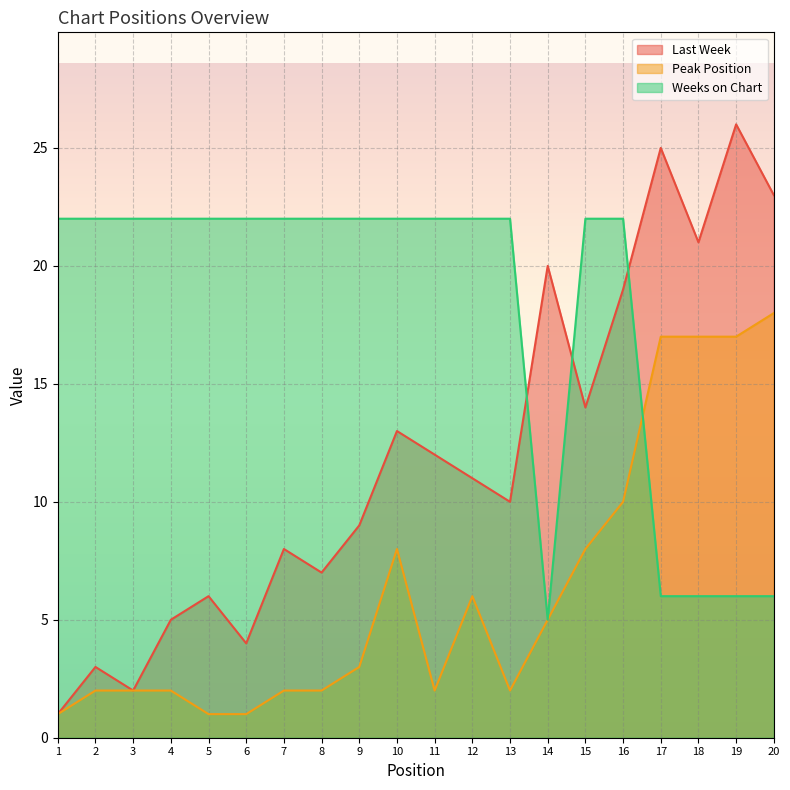

Is it true that Weeks on Chart equals 38 at 9?

False